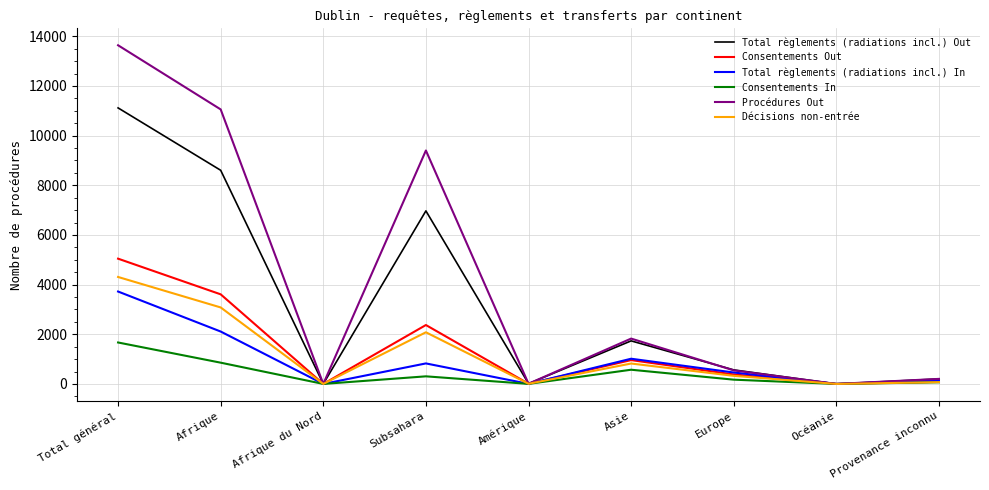

What is the spread (max minus min) of values at Subsahara?

9094